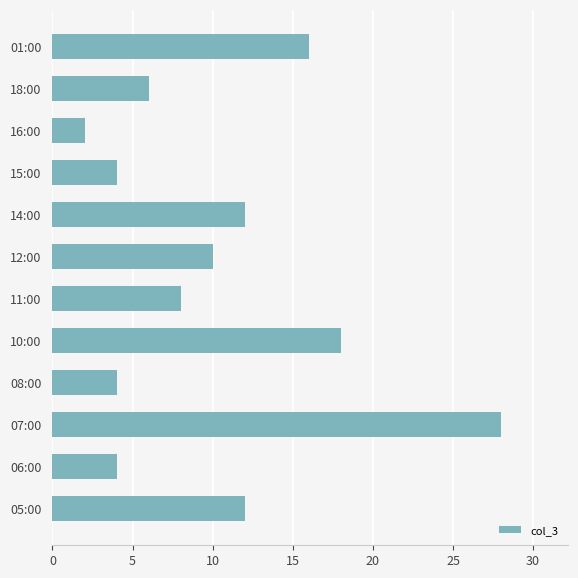

True or false: the data shows 28 at 10:00.

False